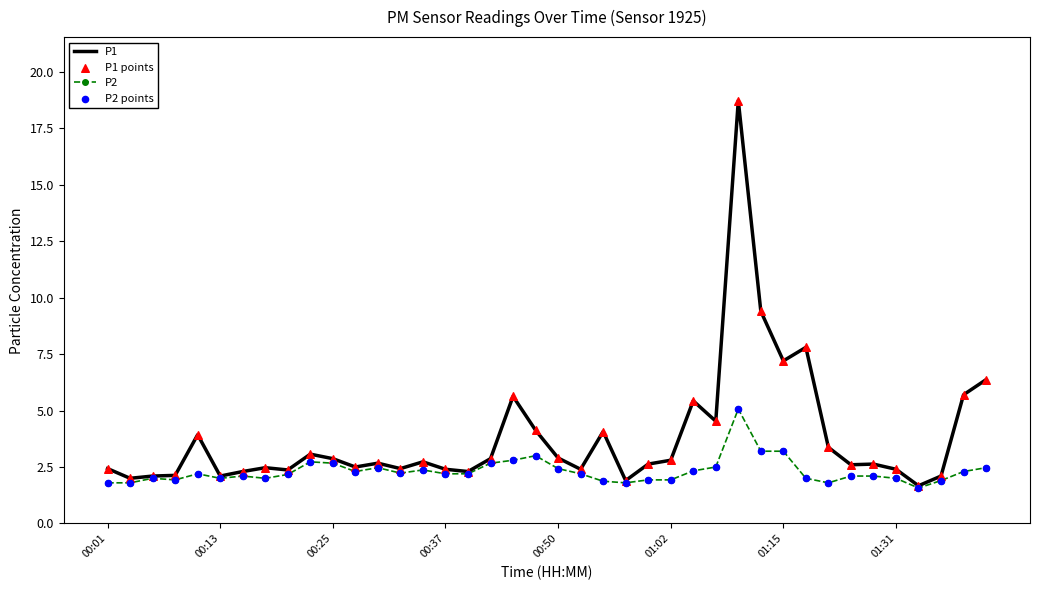

List the series in order of their overall mean, lowest first.

P2, P1